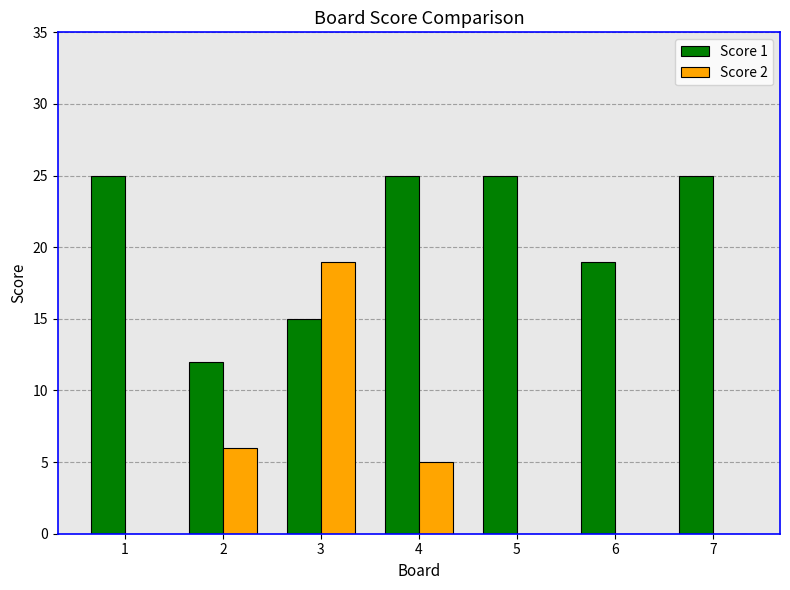

At which label does Score 2 reach its peak?

3